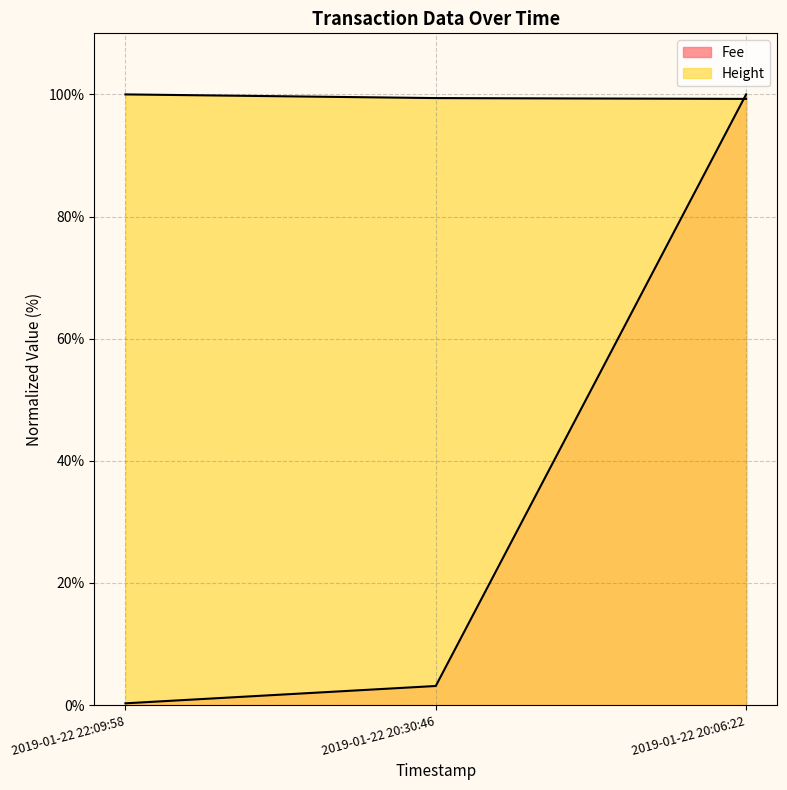

What are all the series names shown in the legend?

Fee, Height